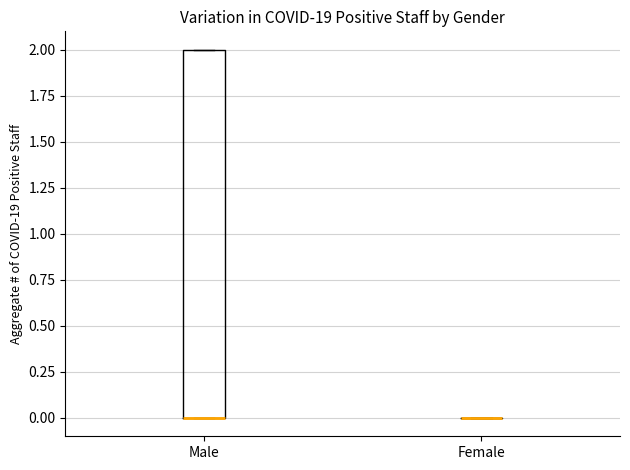

Reading left to right, read every box against the y-axis: the position of its median line, the range the box covers, and the ends of its whiskers. The values are not printed on the chart, so give them approximately, as read against the axis.

Male: median 0 (drawn on the box's lower edge), box 0 to 2, whiskers 0 to 2
Female: box collapsed to a line at 0, whiskers 0 to 0